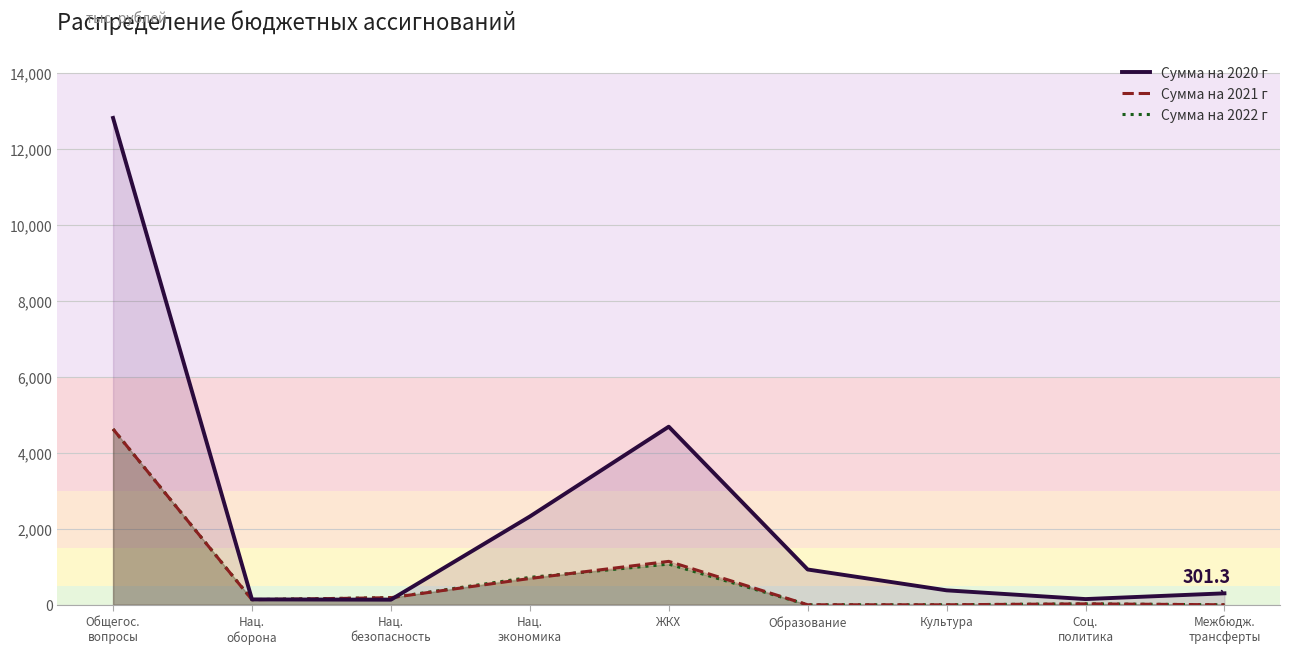

What is the difference between the Сумма на 2022 г values at Соц.
политика and Нац.
безопасность?

163.1